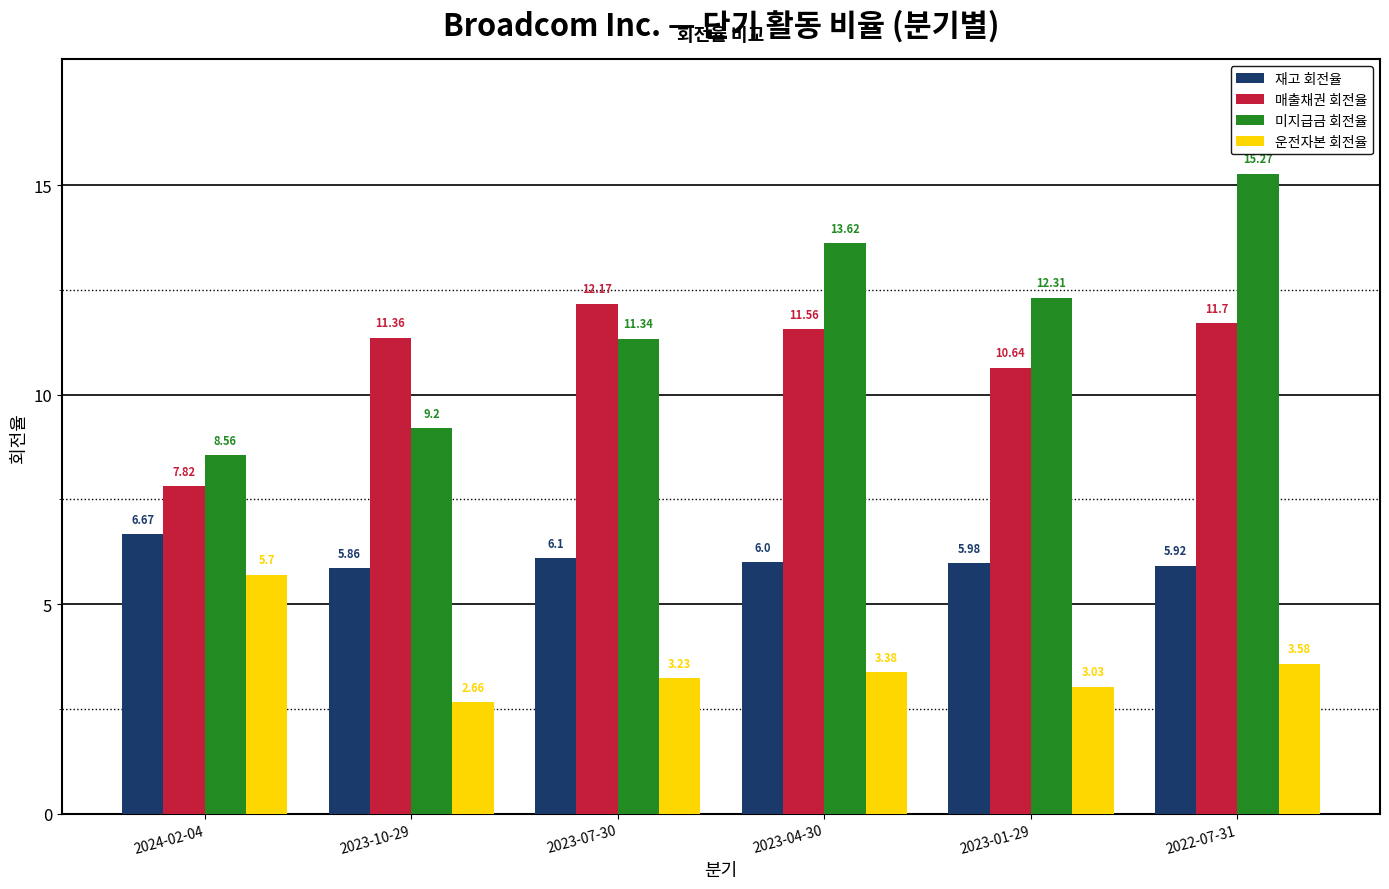

What are all the series names shown in the legend?

재고 회전율, 매출채권 회전율, 미지급금 회전율, 운전자본 회전율